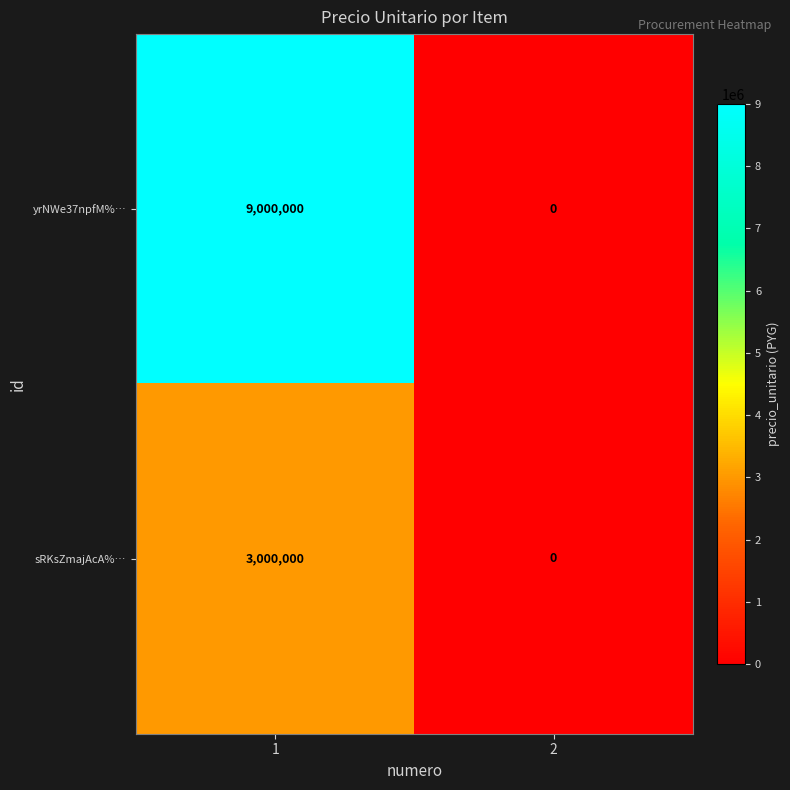

Which series changed the most between 1 and 2?

yrNWe37npfM%…